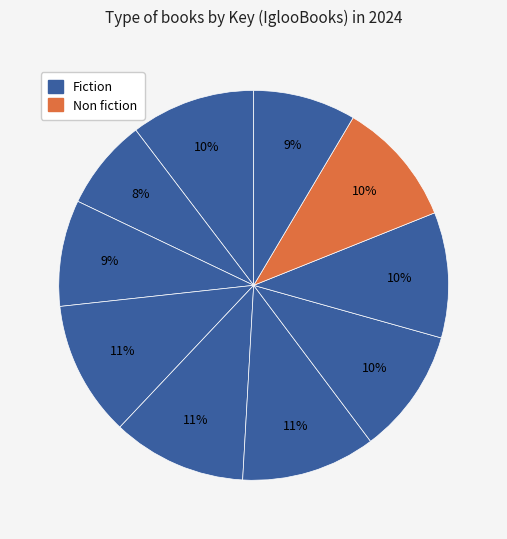

How many segments does this pie chart have?

10